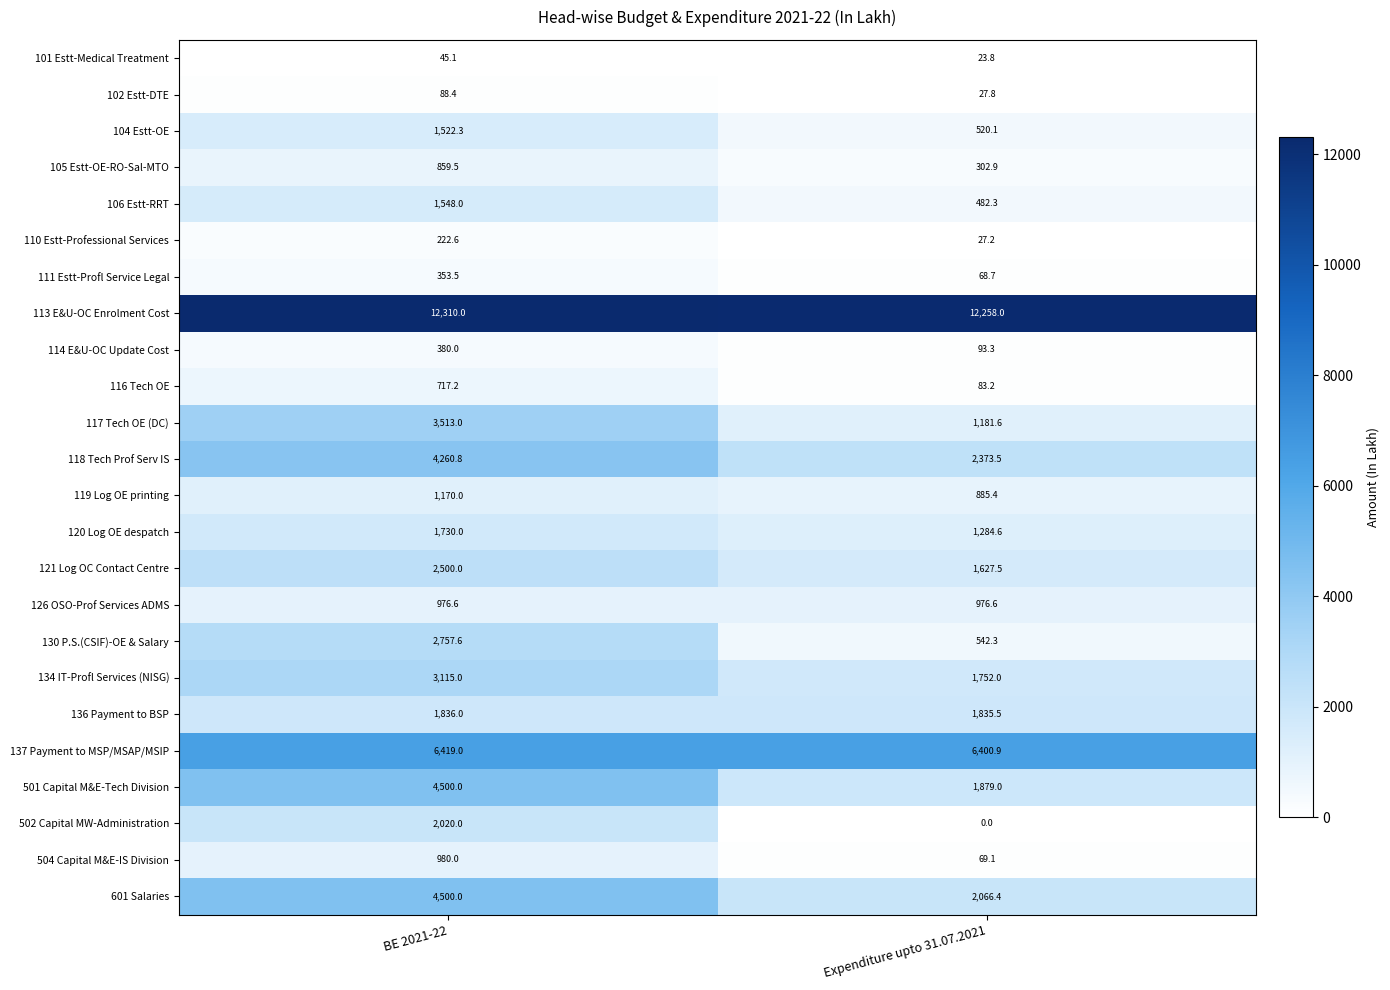

Which series changed the most between BE 2021-22 and Expenditure upto 31.07.2021?

501 Capital M&E-Tech Division